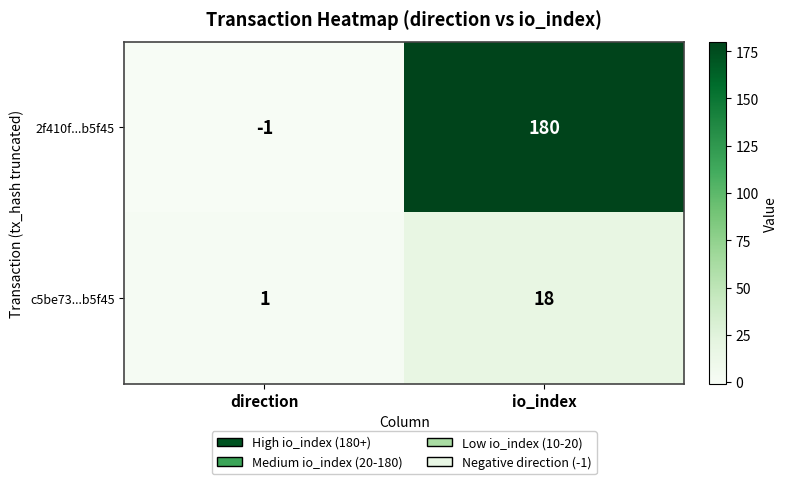

What is the smallest value displayed?

-1